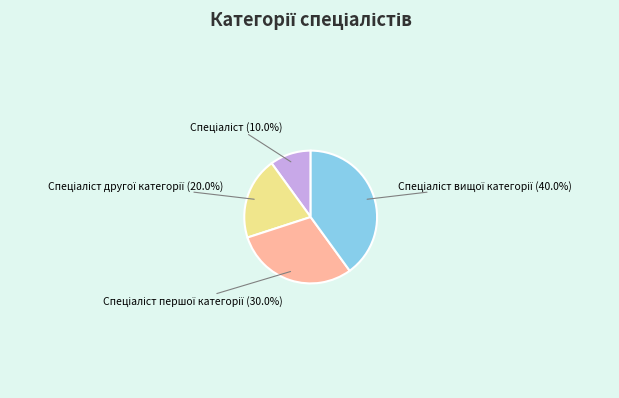

Does any single category account for the majority?

No